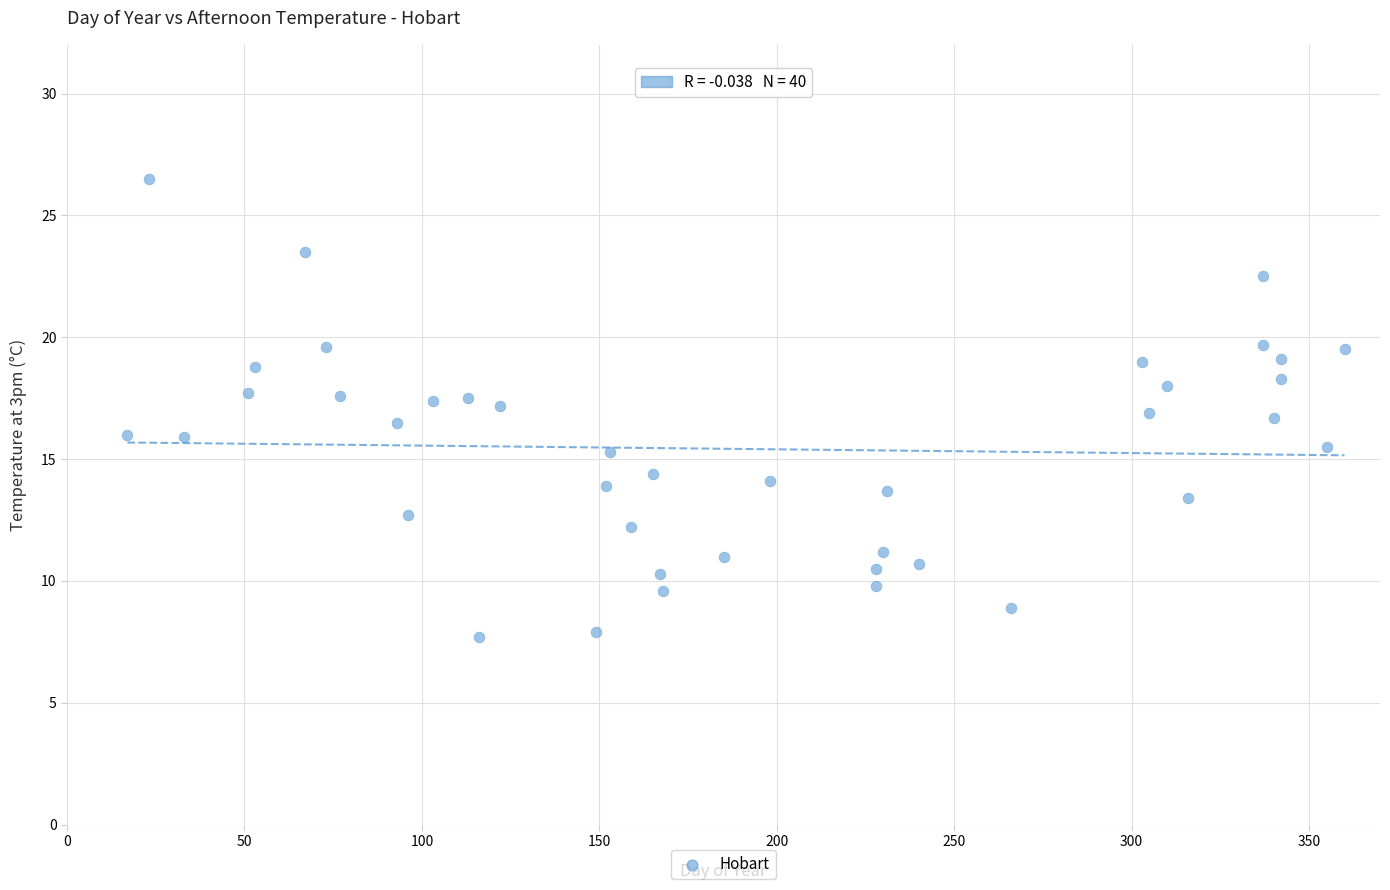

What is the range of Y values (max minus min)?

18.8